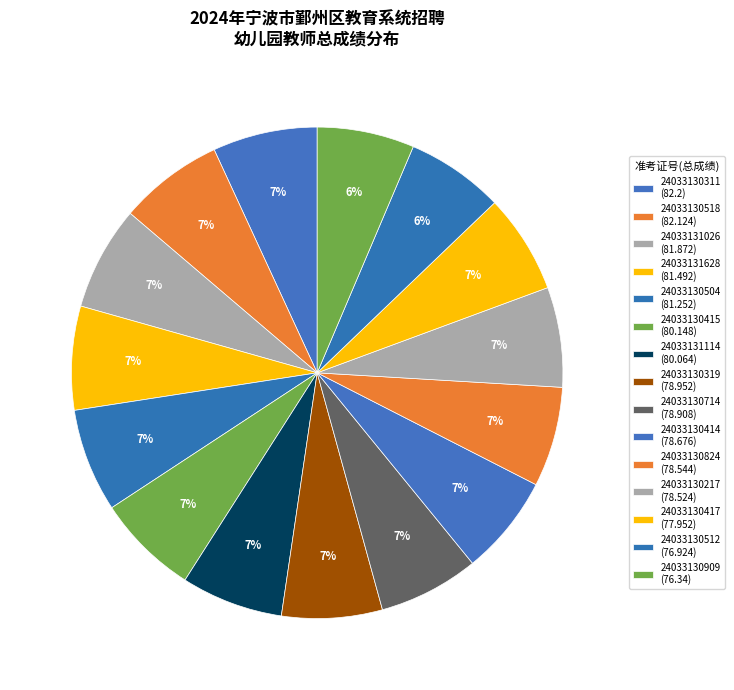

The 24033130512 slice represents 6% of the pie. True or false?

True